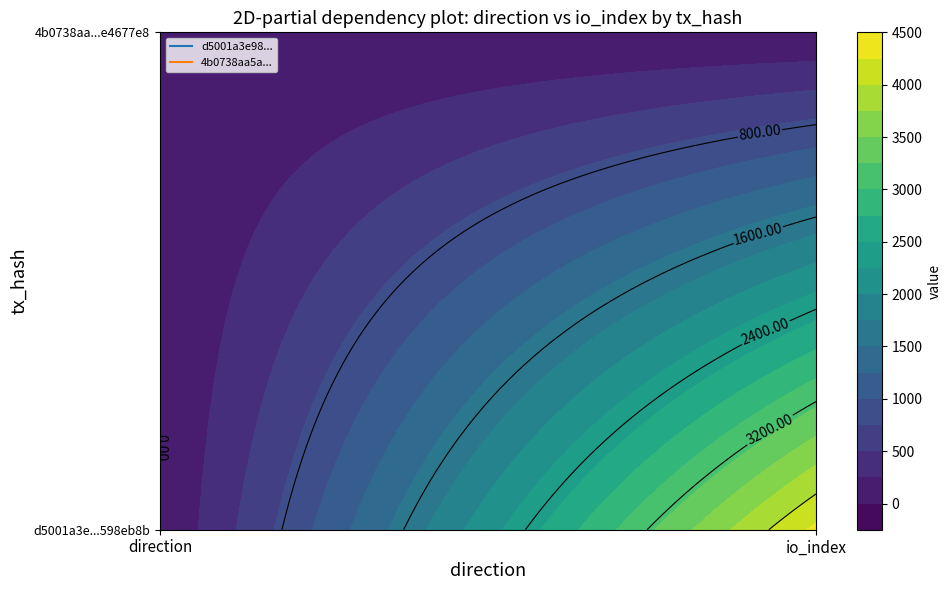

Which series has the largest total across all categories?

d5001a3e987fcb68750e27144be82faa598eb8b